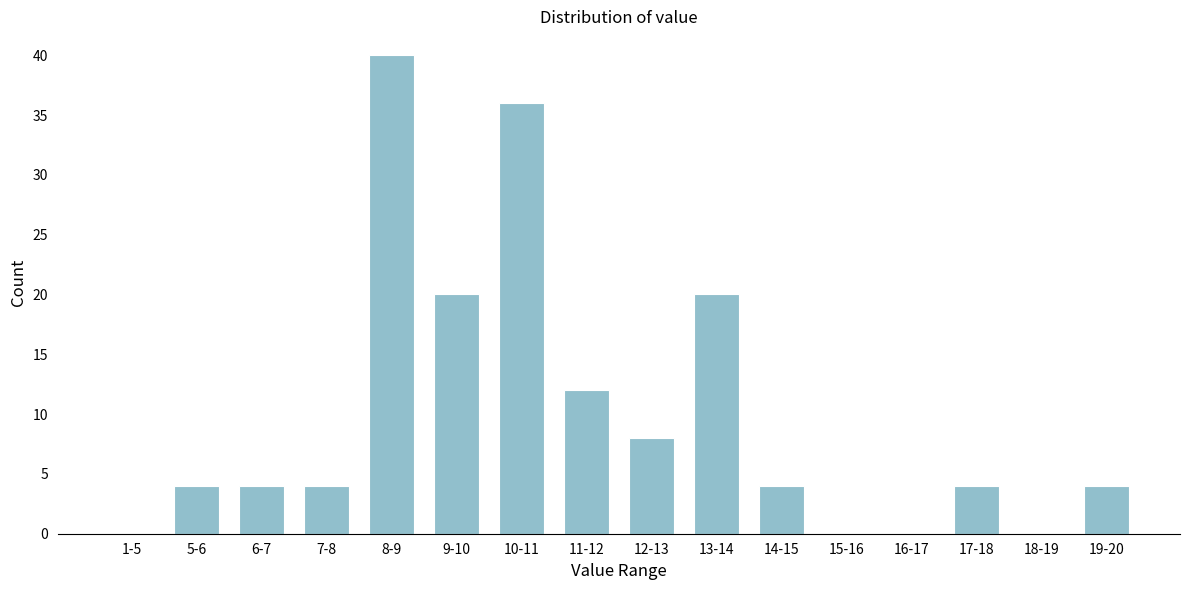

Reading right to left, extract all data points from this chart.

19-20=4	18-19=0	17-18=4	16-17=0	15-16=0	14-15=4	13-14=20	12-13=8	11-12=12	10-11=36	9-10=20	8-9=40	7-8=4	6-7=4	5-6=4	1-5=0